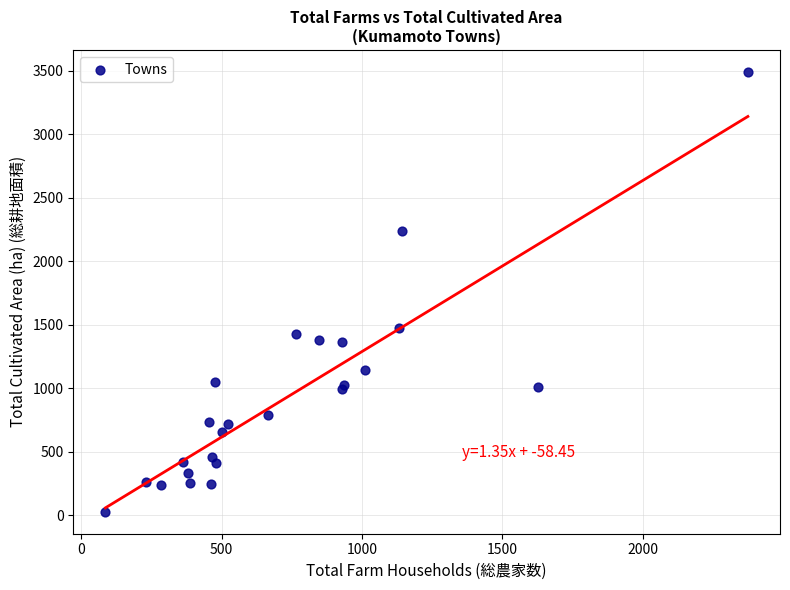

What Y value in the scatter plot is closest to 1759?

1472